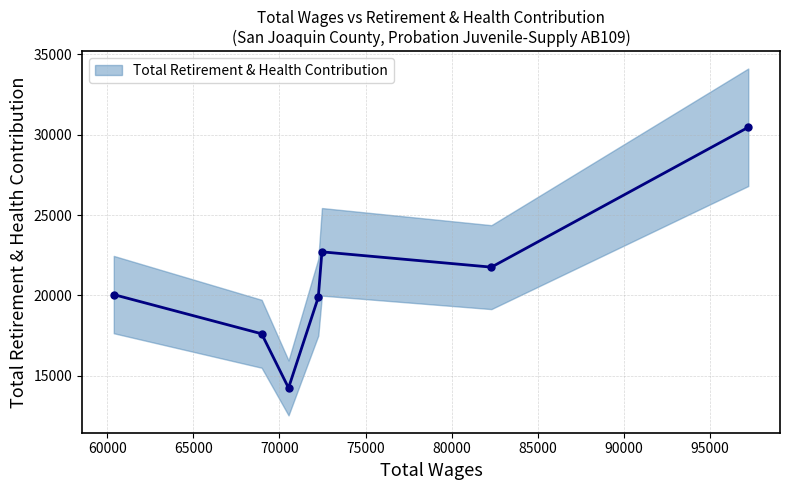

Rank the categories by value from lowest to highest.

70527, 68965, 72255, 60378, 82306, 72465, 97222